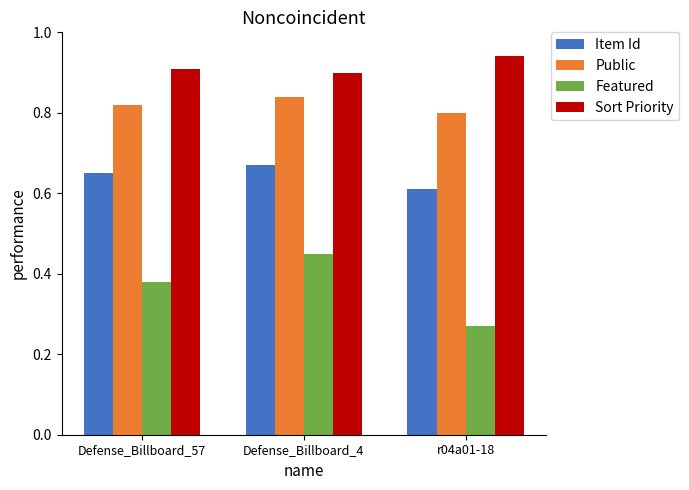

Which series changed the most between Defense_Billboard_4 and r04a01-18?

Featured